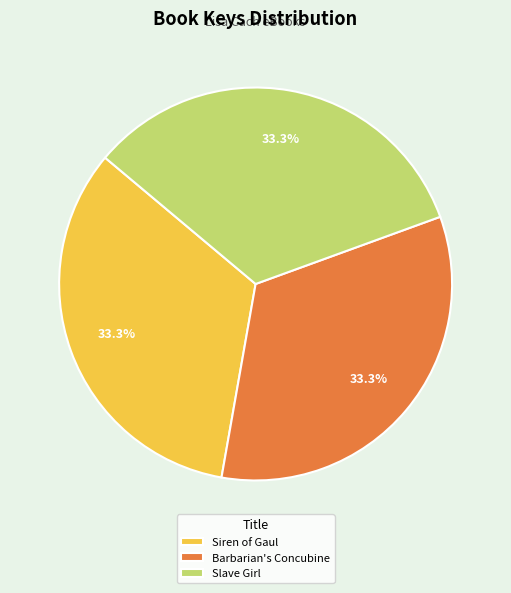

How many segments does this pie chart have?

3